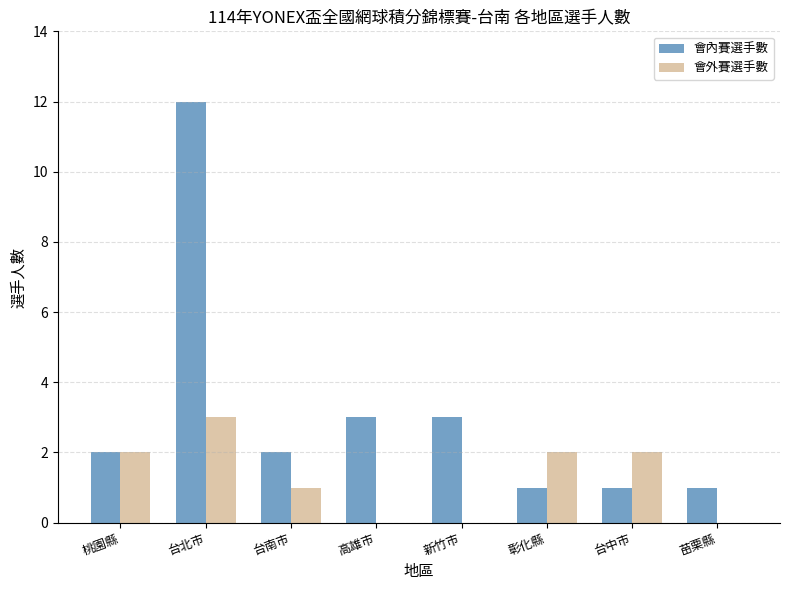

Reading left to right, what are all the values shown in this chart?

會內賽選手數: 桃園縣=2	台北市=12	台南市=2	高雄市=3	新竹市=3	彰化縣=1	台中市=1	苗栗縣=1
會外賽選手數: 桃園縣=2	台北市=3	台南市=1	高雄市=0	新竹市=0	彰化縣=2	台中市=2	苗栗縣=0